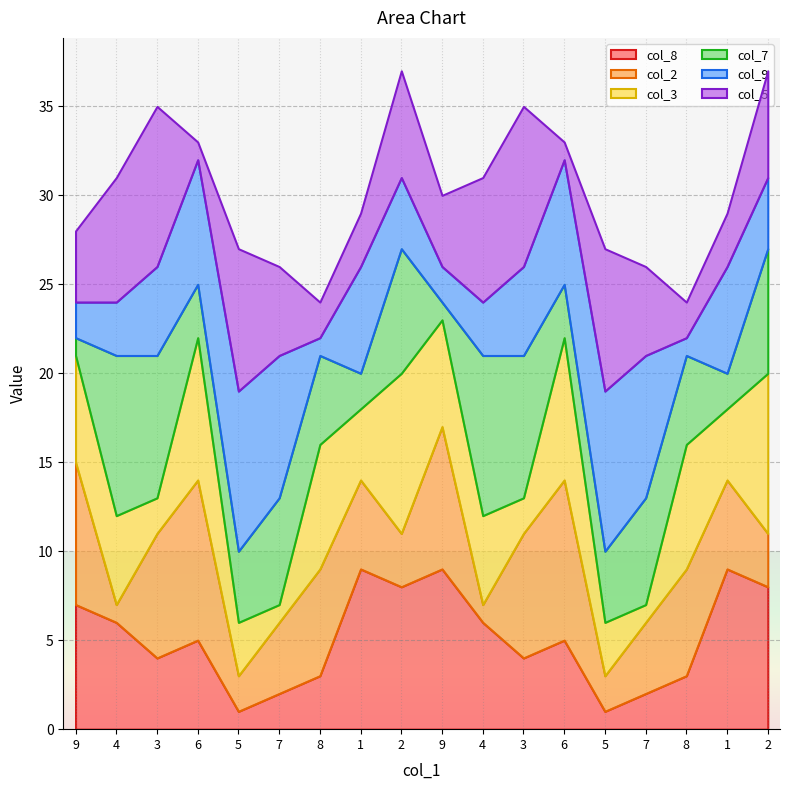

How many data points in col_9 are less than 5?

8